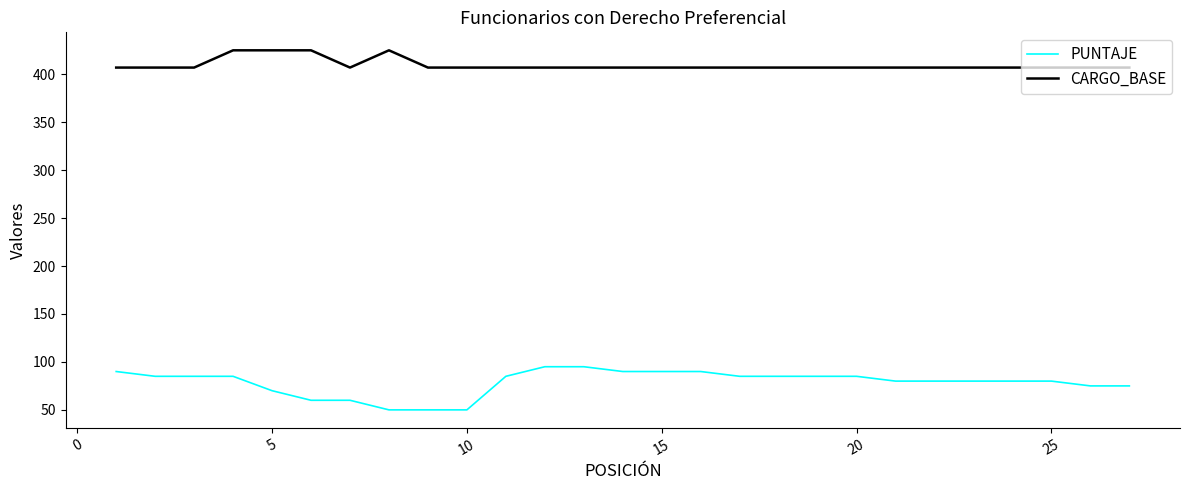

What are all the series names shown in the legend?

PUNTAJE, CARGO_BASE